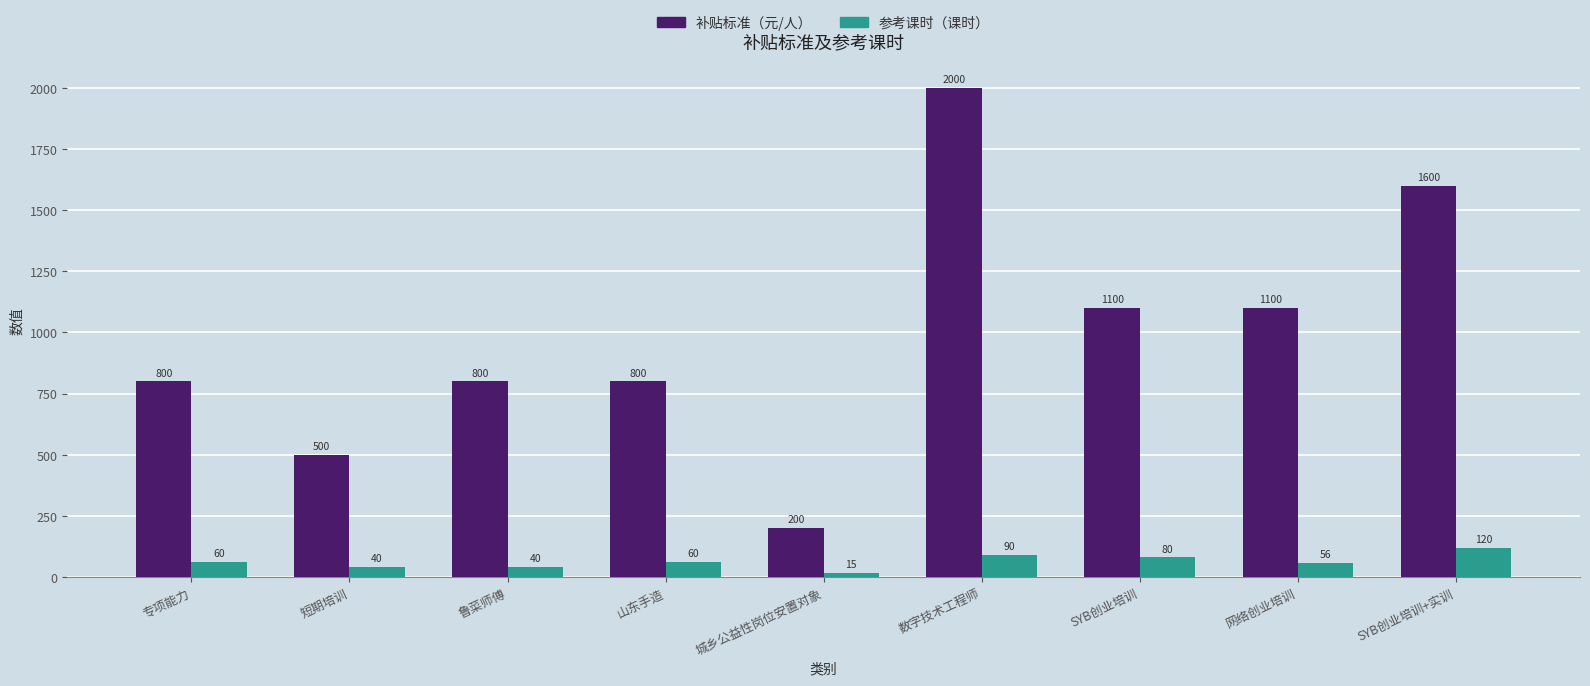

What is the total value across all series at 网络创业培训?

1156